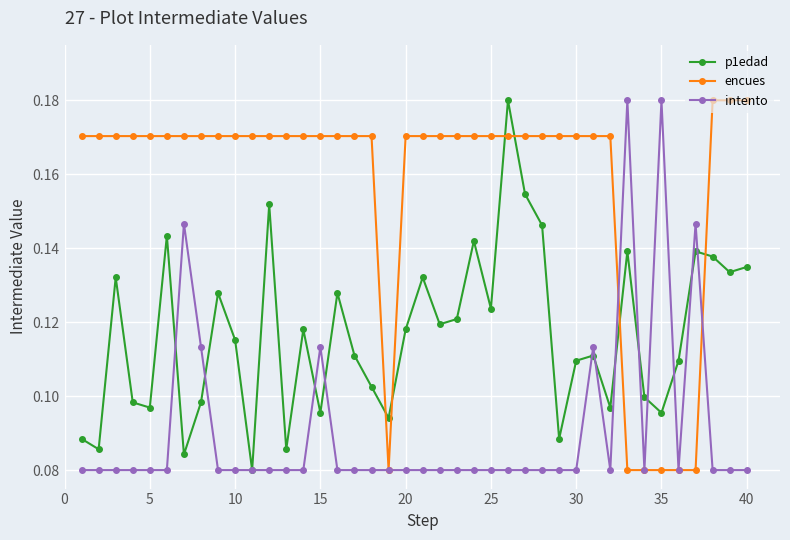

How many lines are shown in the chart?

3